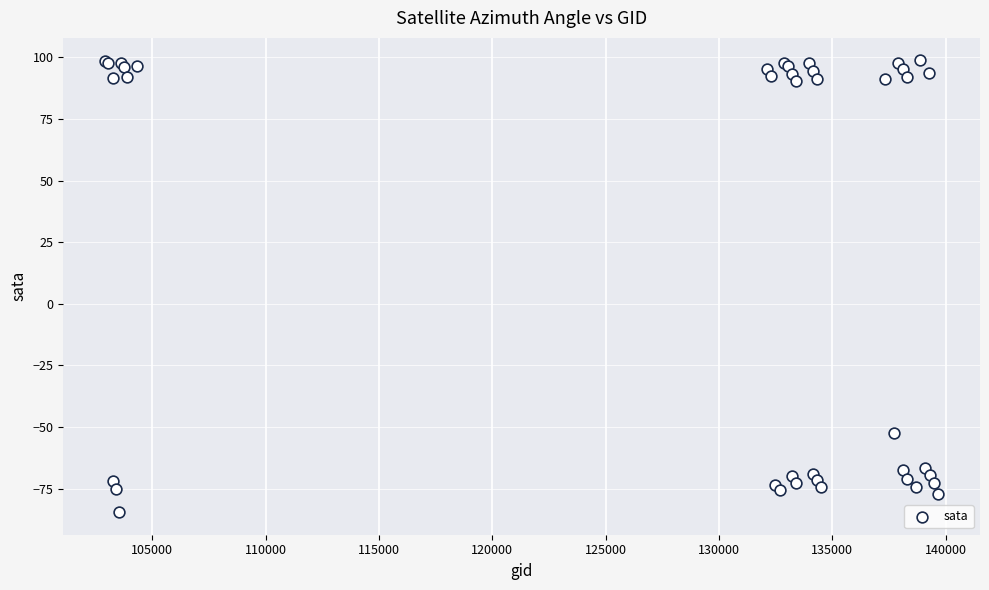

What Y value in the scatter plot is closest to 7?

-52.6